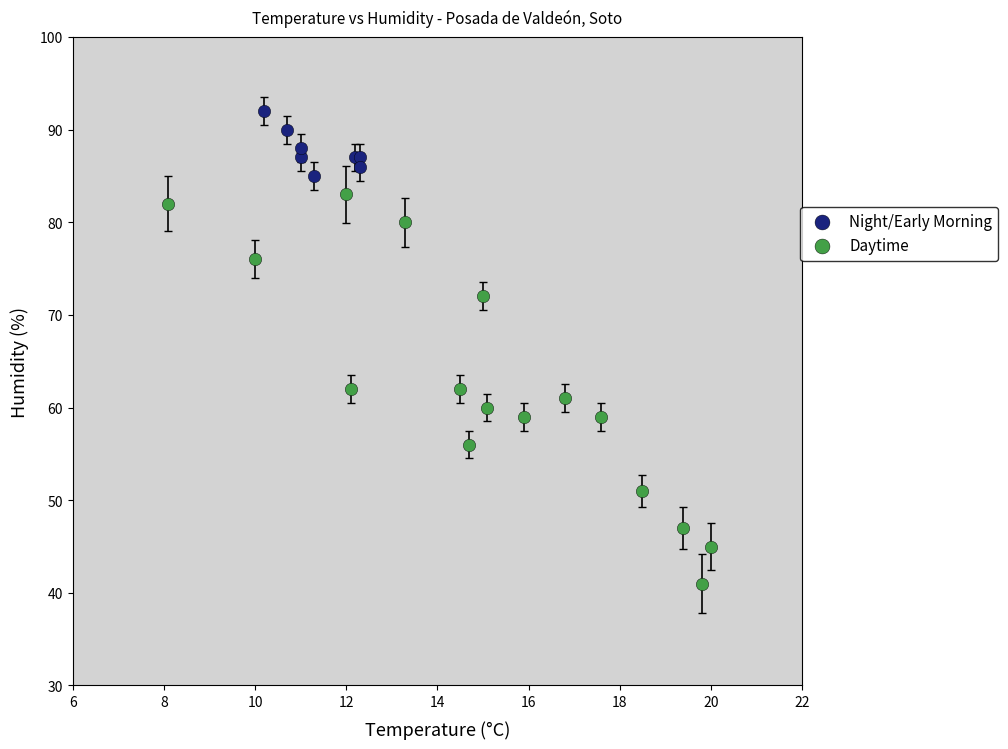

Which series has the widest spread of Y values?

Daytime